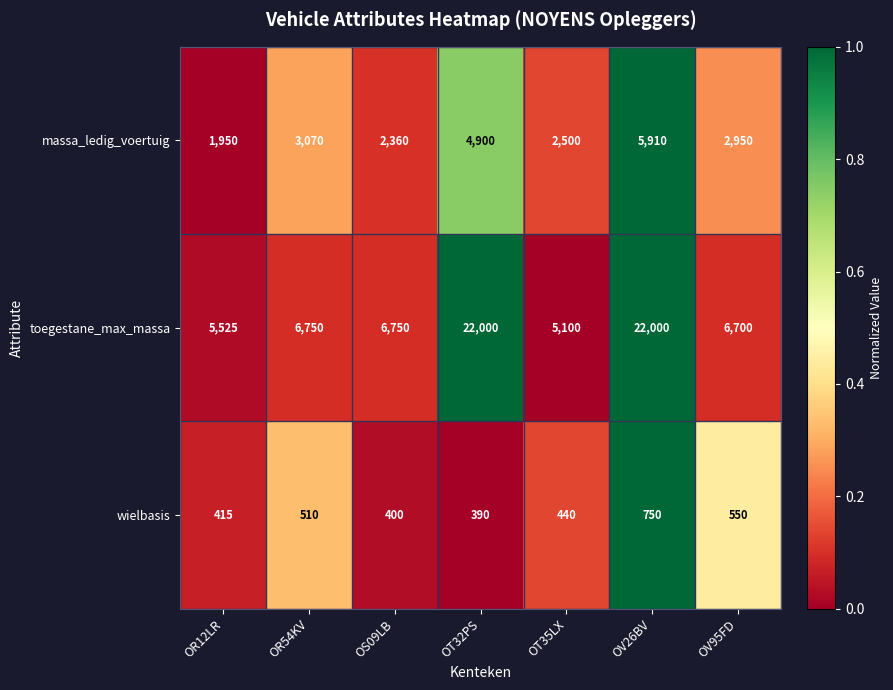

Rank the series at OV95FD from lowest to highest value.

wielbasis, massa_ledig_voertuig, toegestane_max_massa